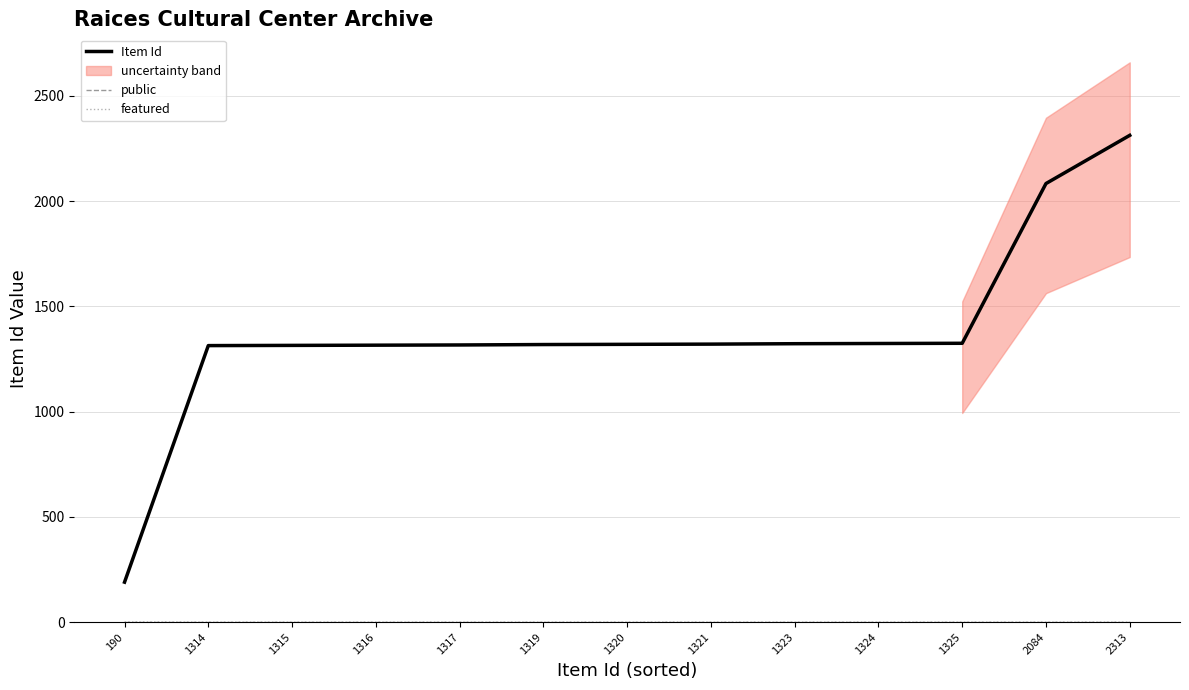

Rank the series by their maximum value, from highest to lowest.

Item Id, public, featured